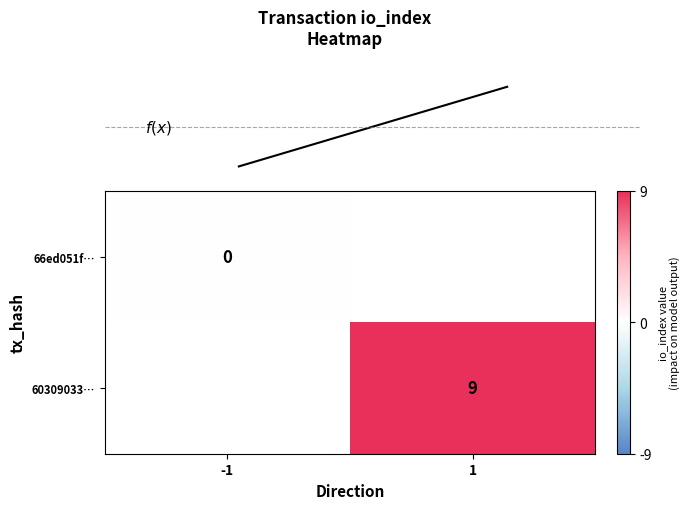

Is it true that 60309033… equals 9 at 1?

True